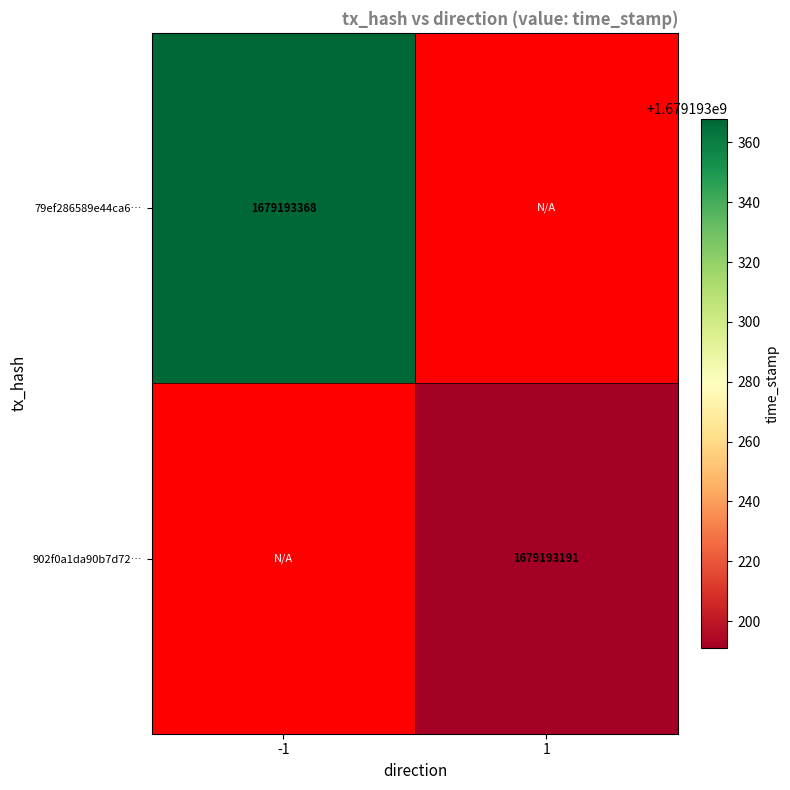

List the series in order of their peak value, lowest first.

902f0a1da90b7d72b2cd444b037dea29efb8b67, 79ef286589e44ca609101e2d1cb58a3a5a43e08